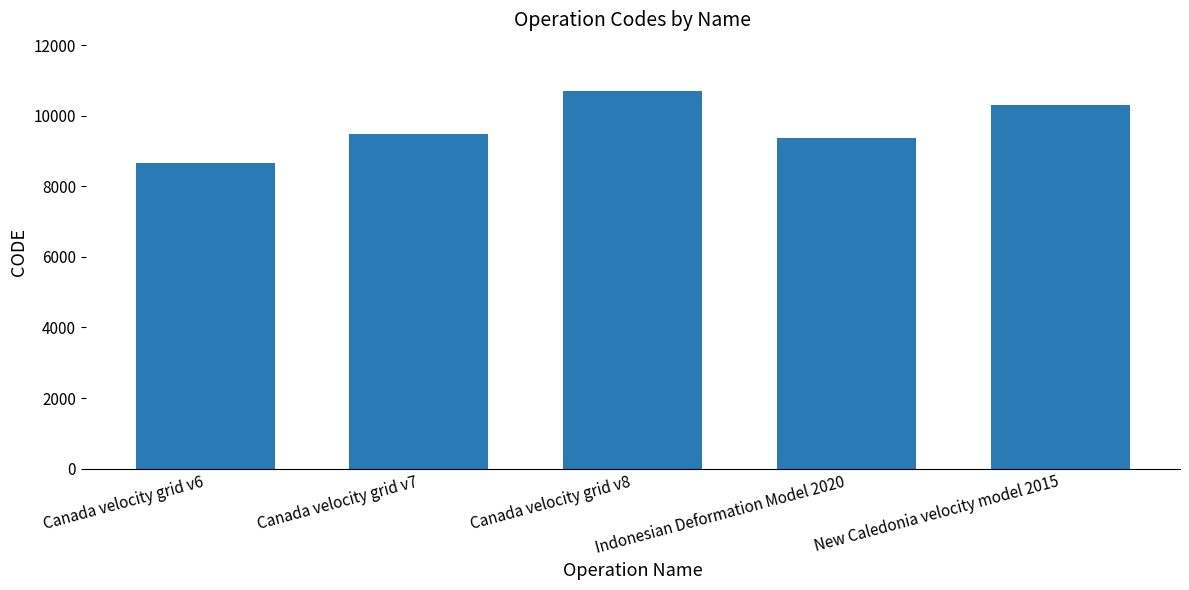

What is the label of the 5th bar from the left?

New Caledonia velocity model 2015